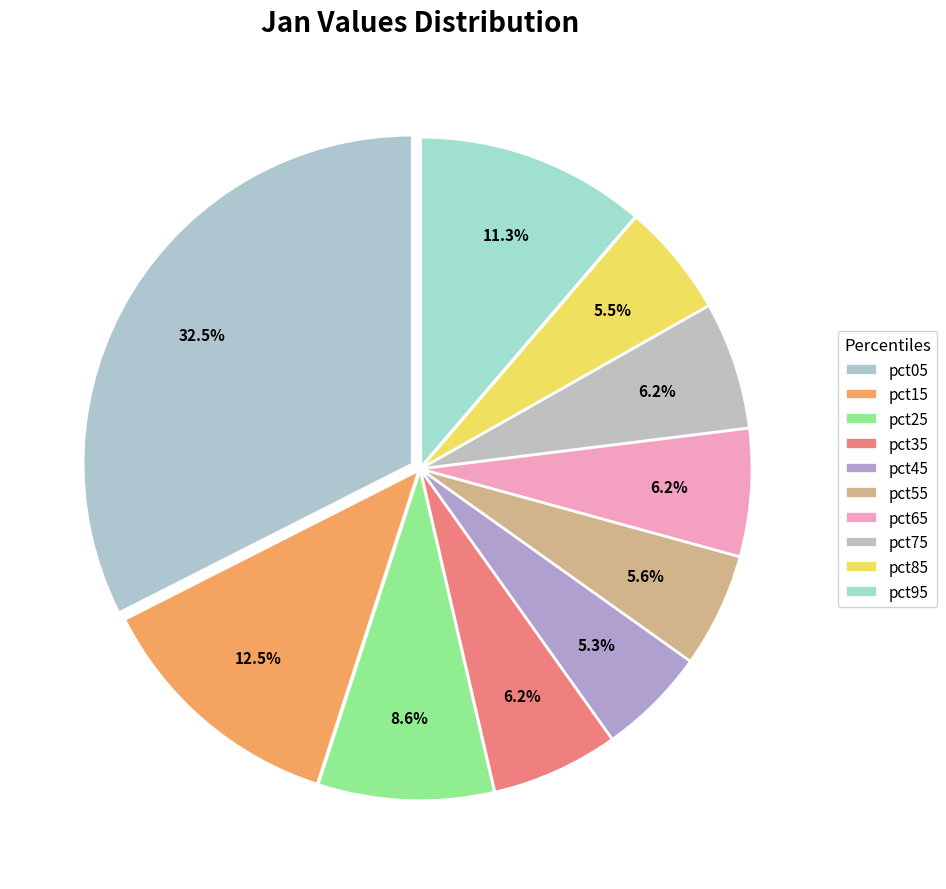

To the nearest percent, what is the difference between the largest and smallest slice percentages?

27%